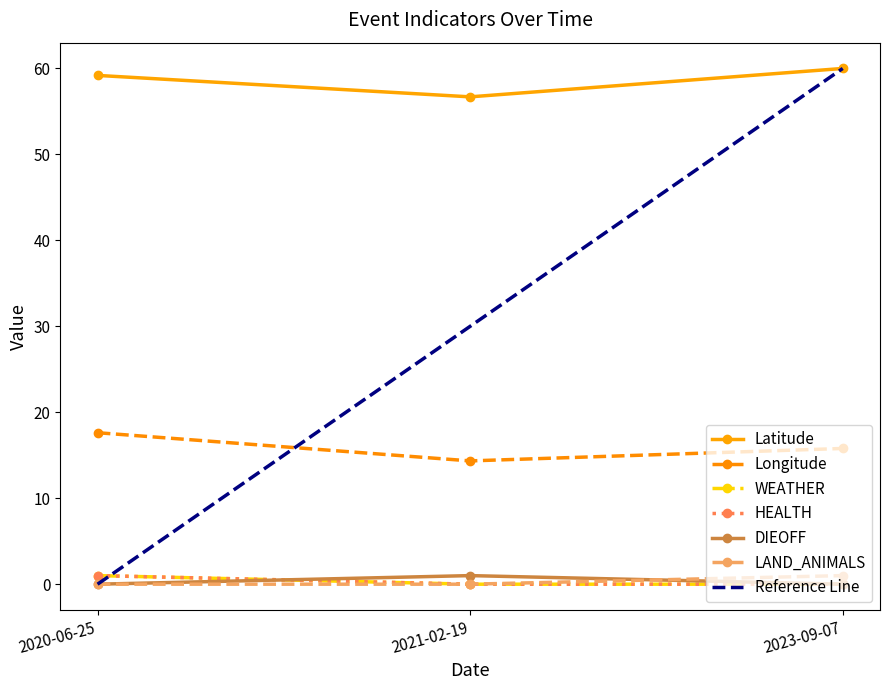

True or false: WEATHER has a value of 1 at 2020-06-25.

False